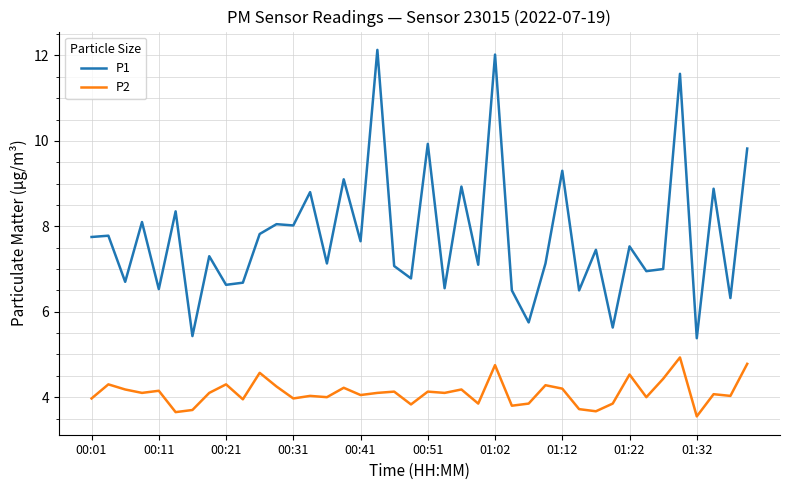

List the series in order of their overall mean, highest first.

P1, P2